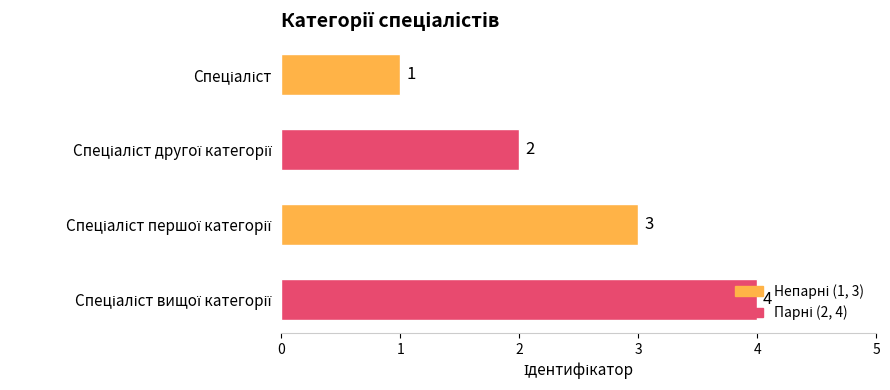

Count the values in the range 2 to 4.

3